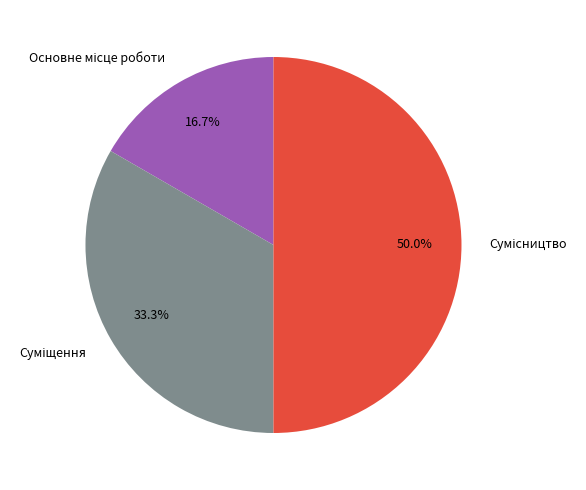

True or false: Сумісництво accounts for 50% of the total.

True